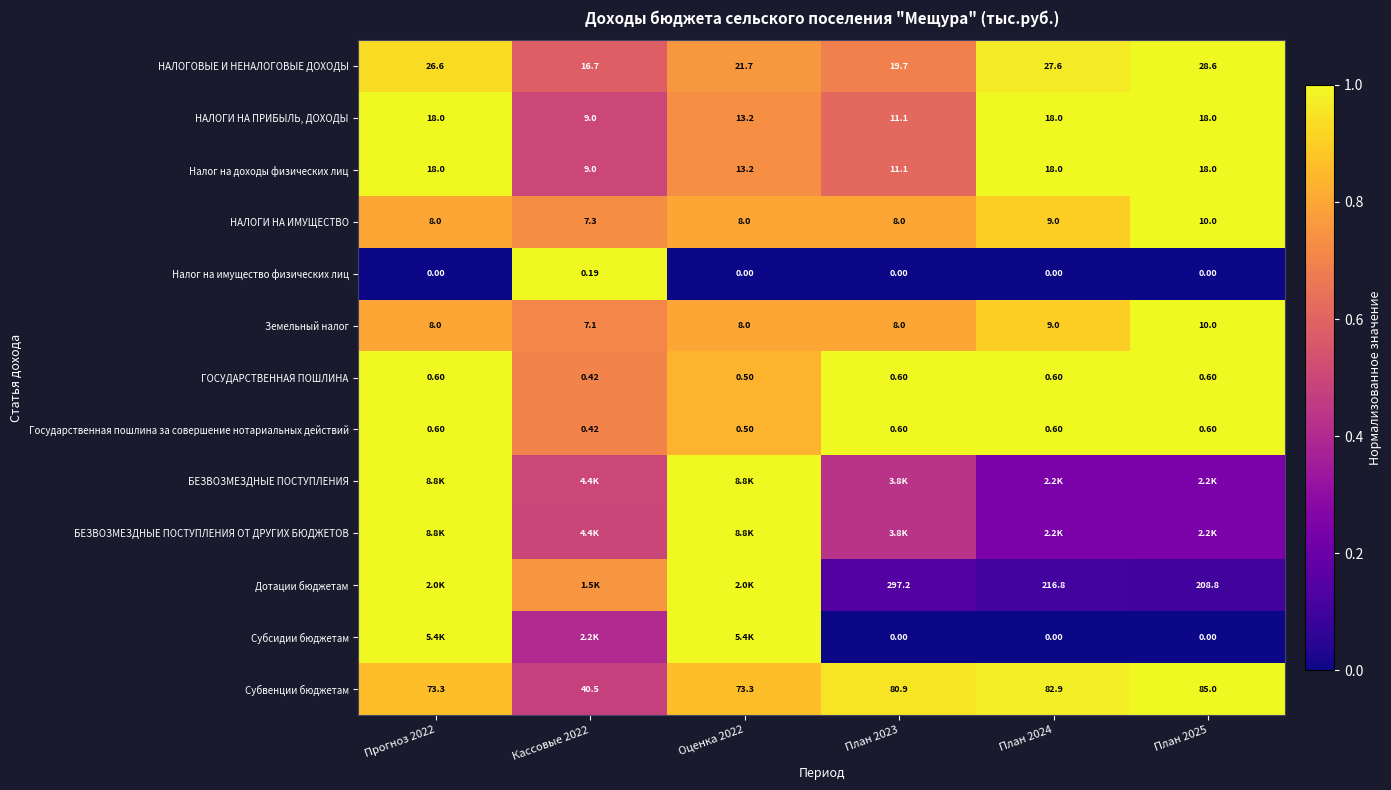

Is the value of Налог на имущество физических лиц at План 2024 greater than the value of Субвенции бюджетам at Кассовые 2022?

No